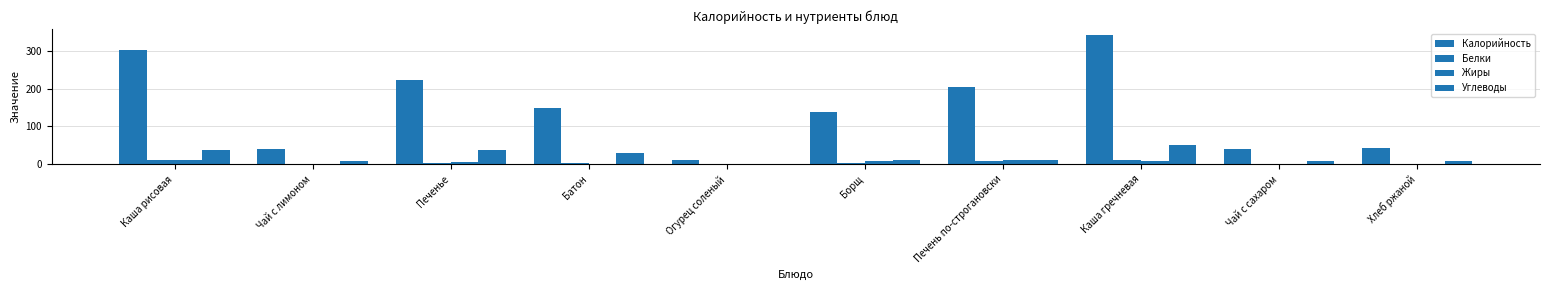

What is the highest value of the Жиры series?

12.4